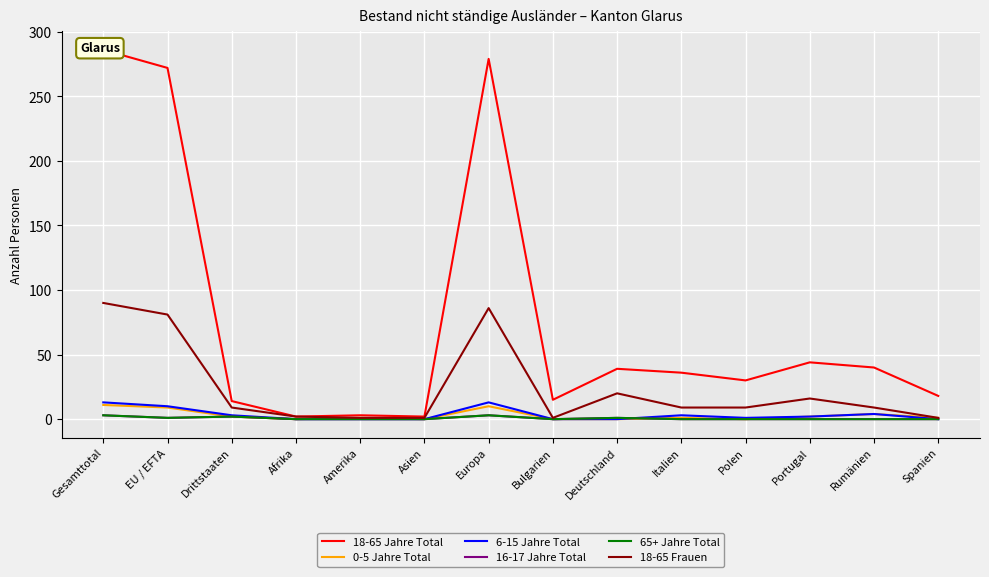

At which category is the sum across all series the highest?

Gesamttotal